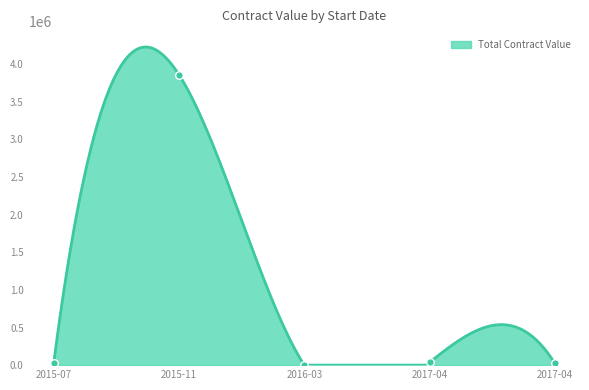

Which has a higher value, 2015-11-01 or 2017-04-01?

2015-11-01